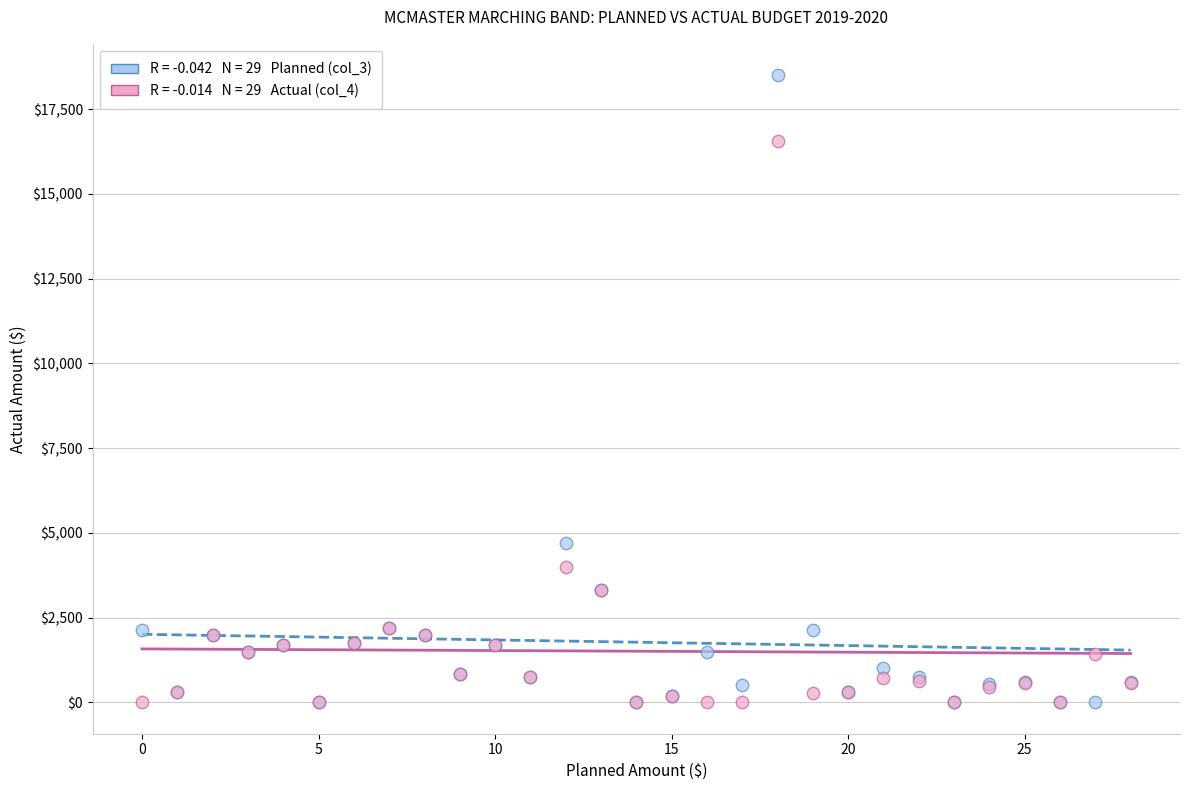

Across all series, what Y value is closest to 9250?

4700.0